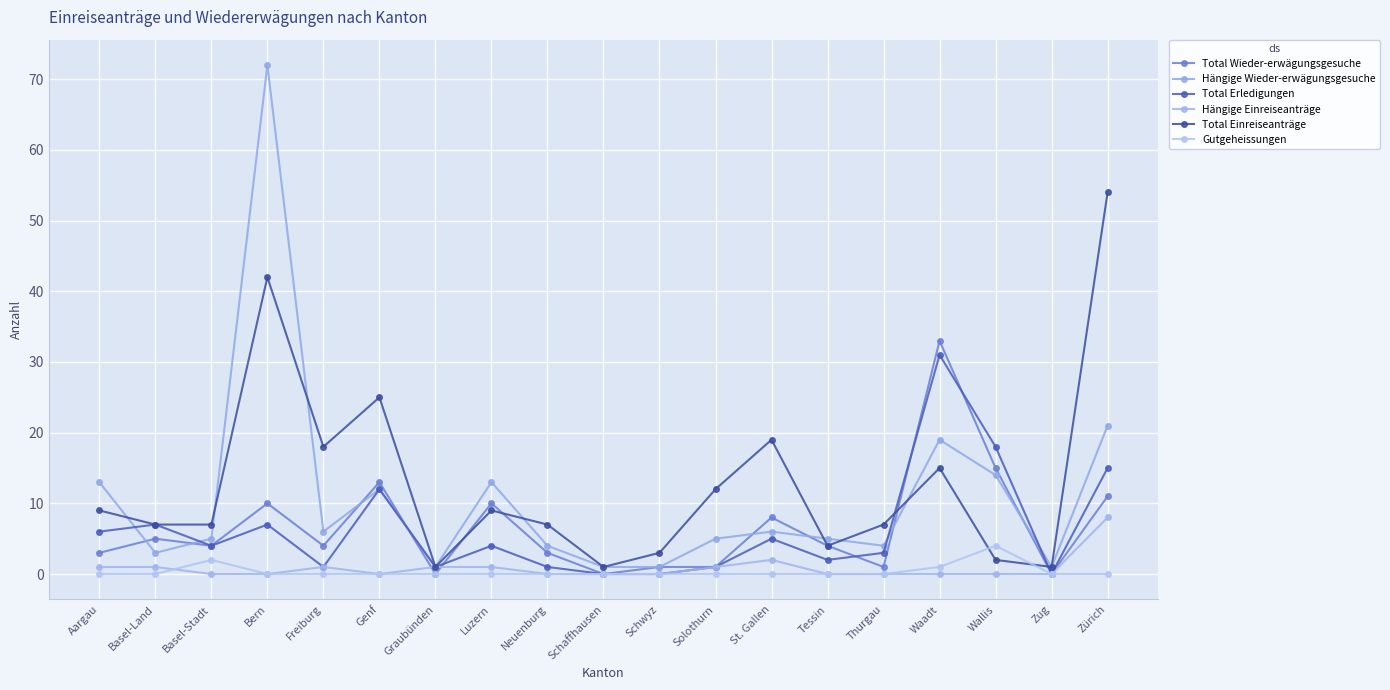

Is it true that Total Wieder-erwägungsgesuche equals -15 at Schaffhausen?

False